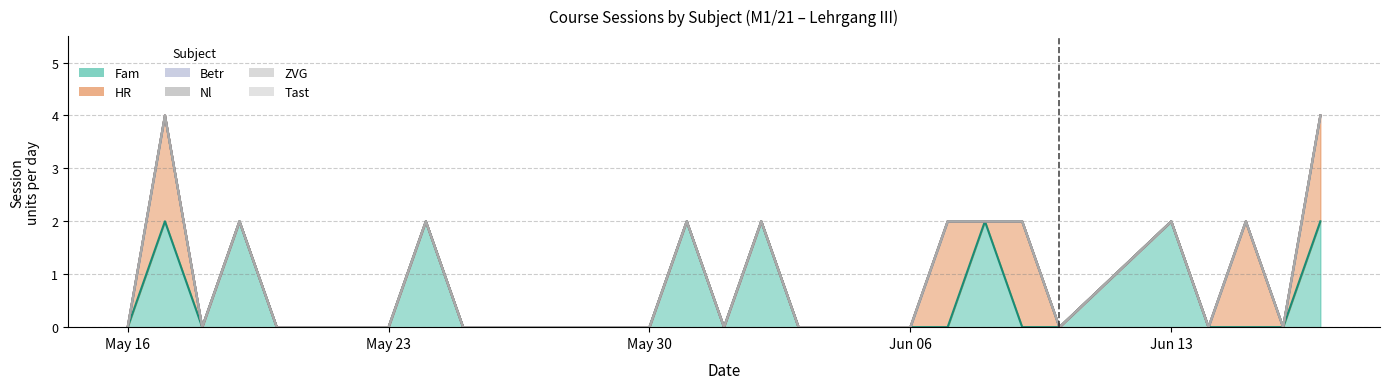

The value of Tast at 2022-05-30 is 0. True or false?

True